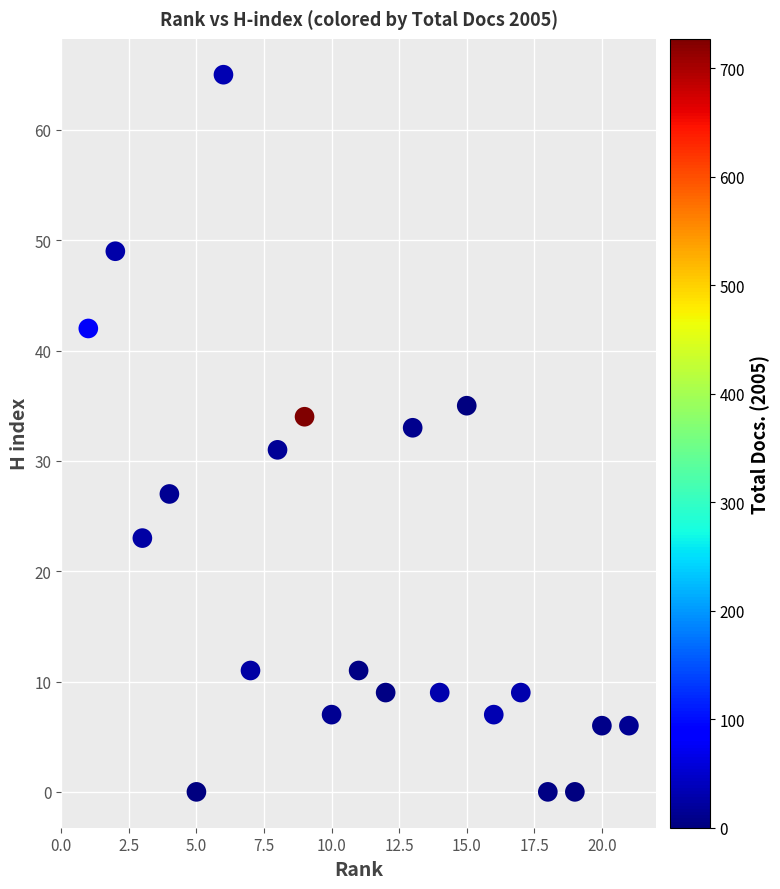

What is the range of Y values (max minus min)?

65